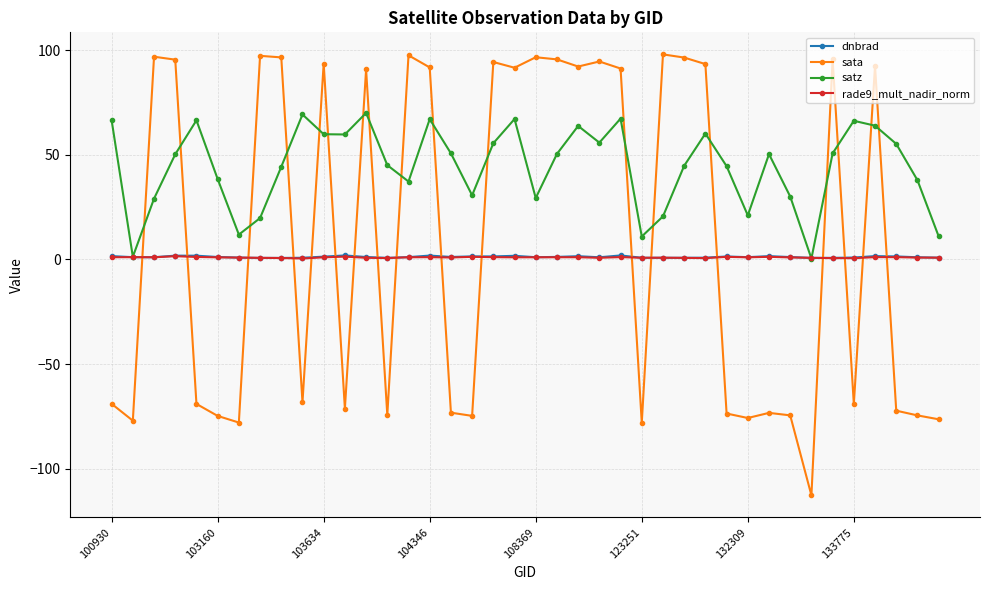

Which series has the largest total across all categories?

satz